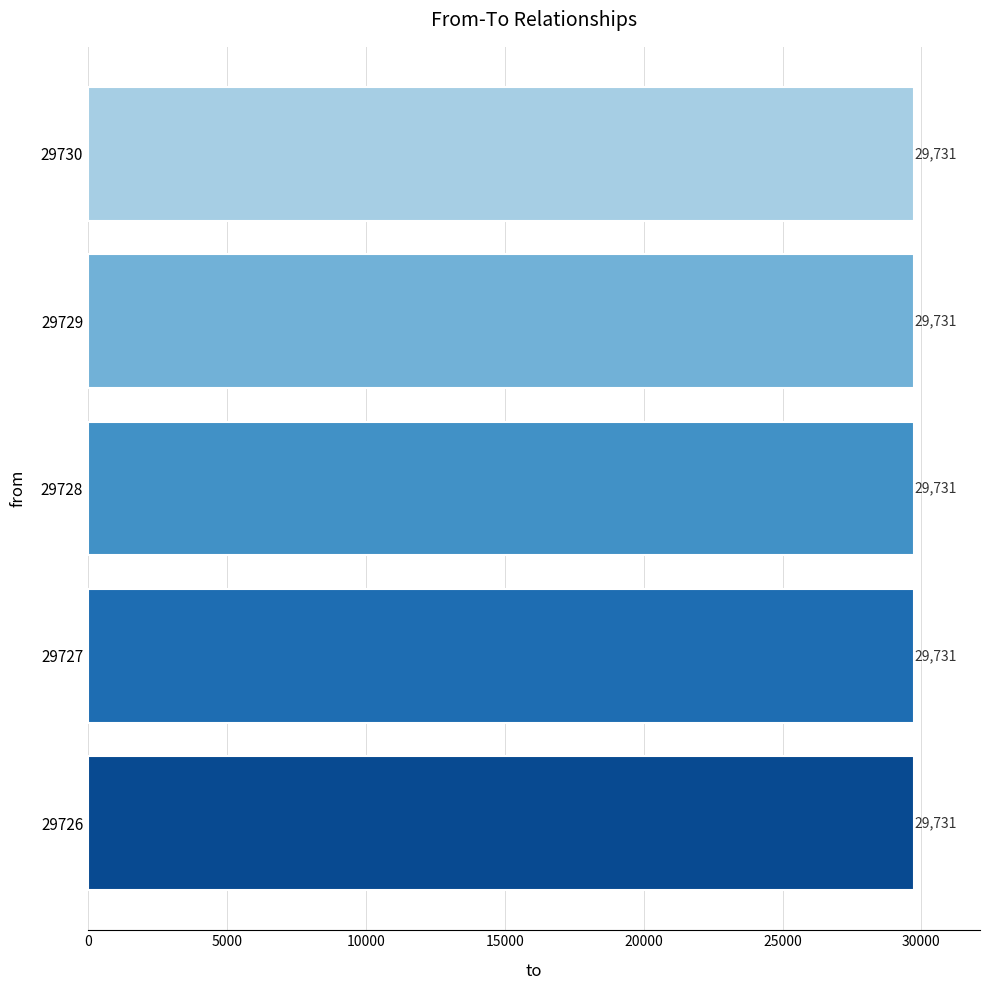

Approximately how many times larger is the value at 29726 compared to 29726?

1.0